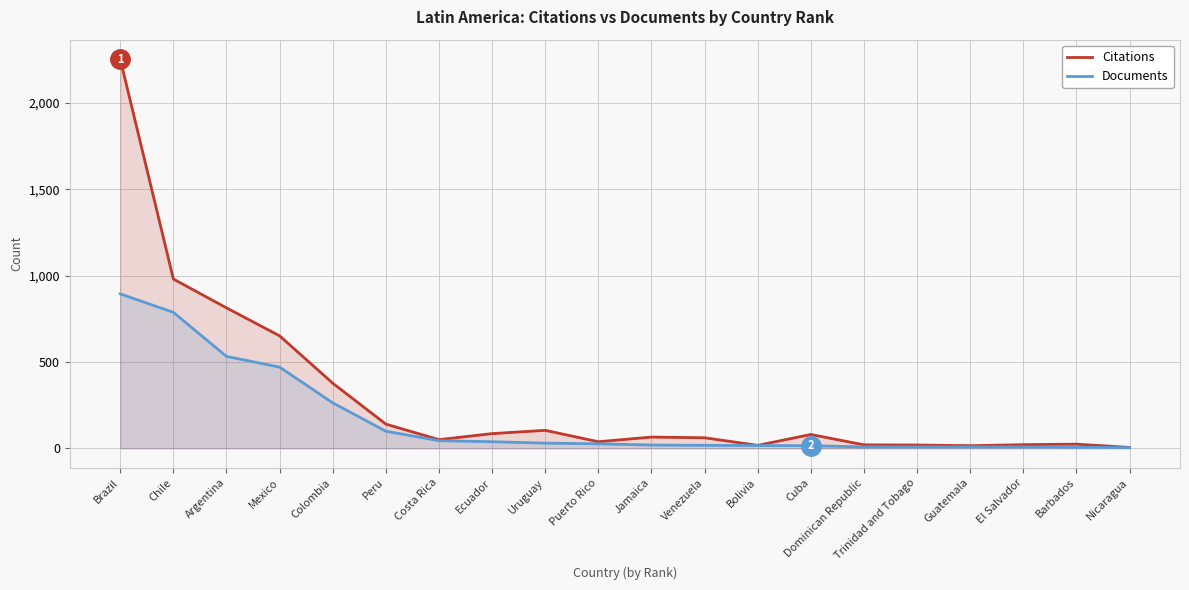

Which category has the lowest value in the Documents series?

Nicaragua